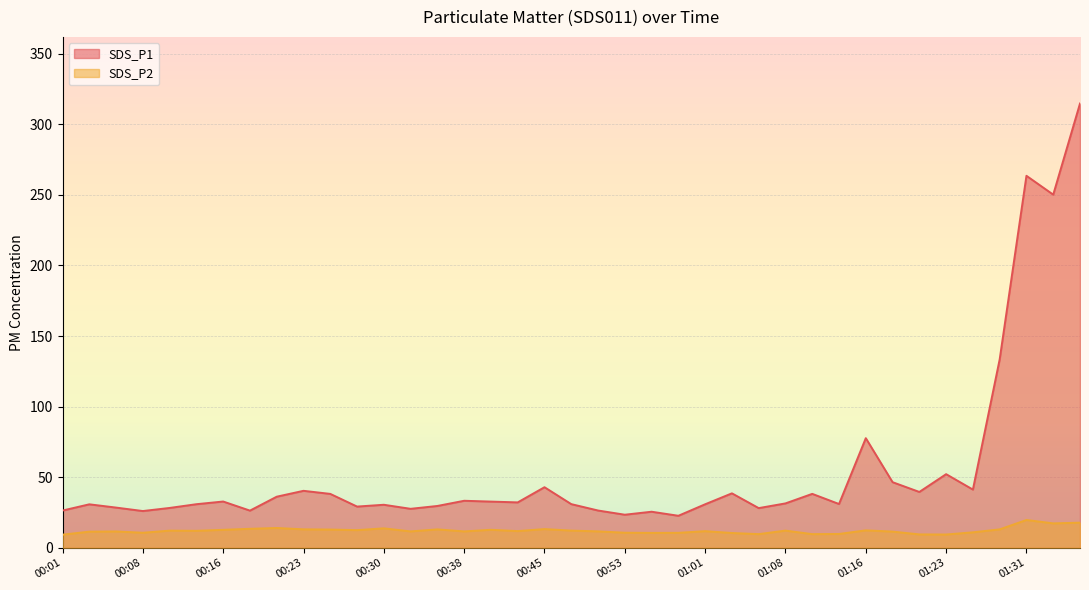

True or false: SDS_P2 has a value of 2.8 at 00:28.

False